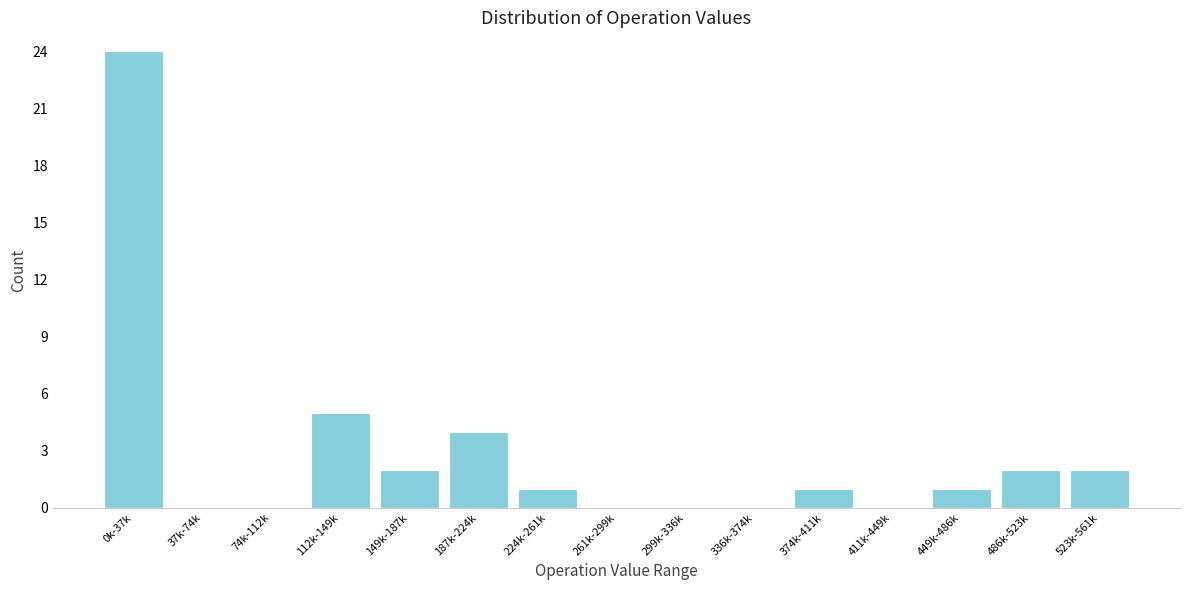

Reading left to right, what are all the values shown in this chart?

0k-37k=24	37k-74k=0	74k-112k=0	112k-149k=5	149k-187k=2	187k-224k=4	224k-261k=1	261k-299k=0	299k-336k=0	336k-374k=0	374k-411k=1	411k-449k=0	449k-486k=1	486k-523k=2	523k-561k=2